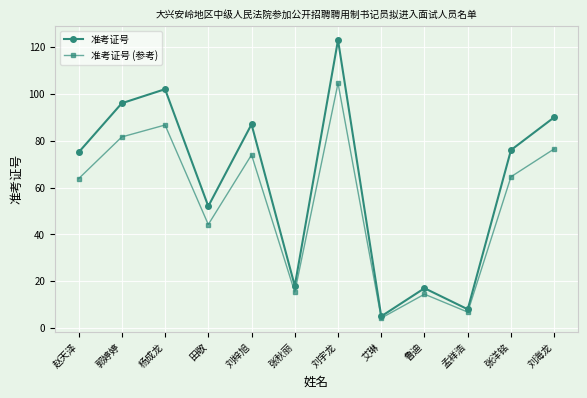

How many lines are shown in the chart?

2